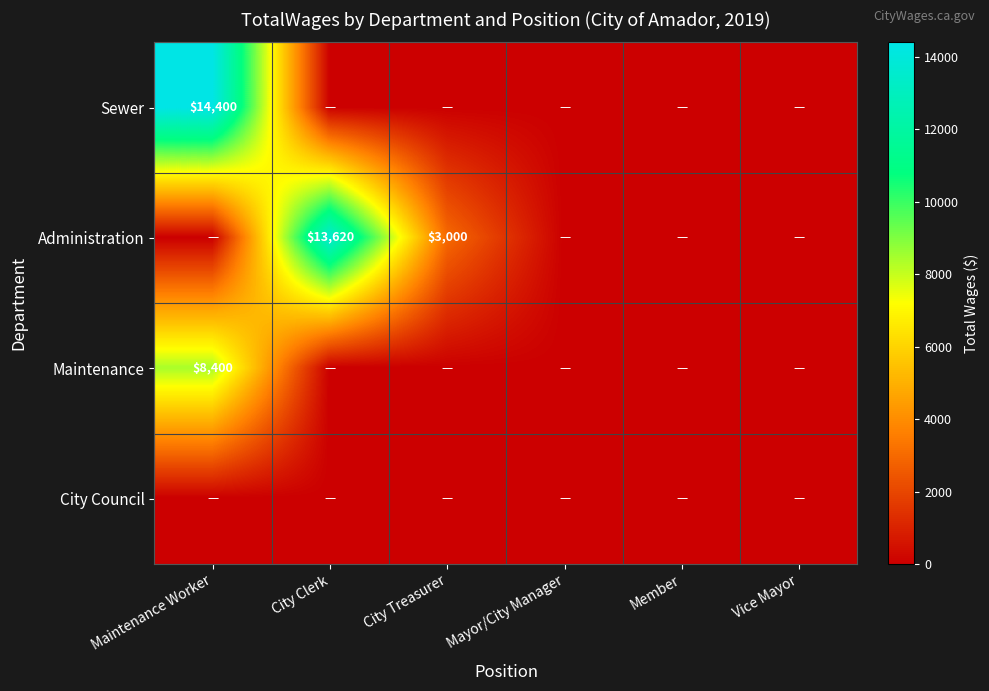

Is the value of Administration at City Treasurer greater than the value of Maintenance at Maintenance Worker?

No